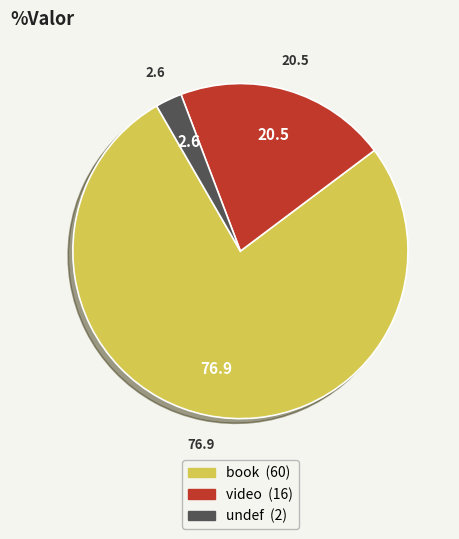

The book slice represents 86% of the pie. True or false?

False